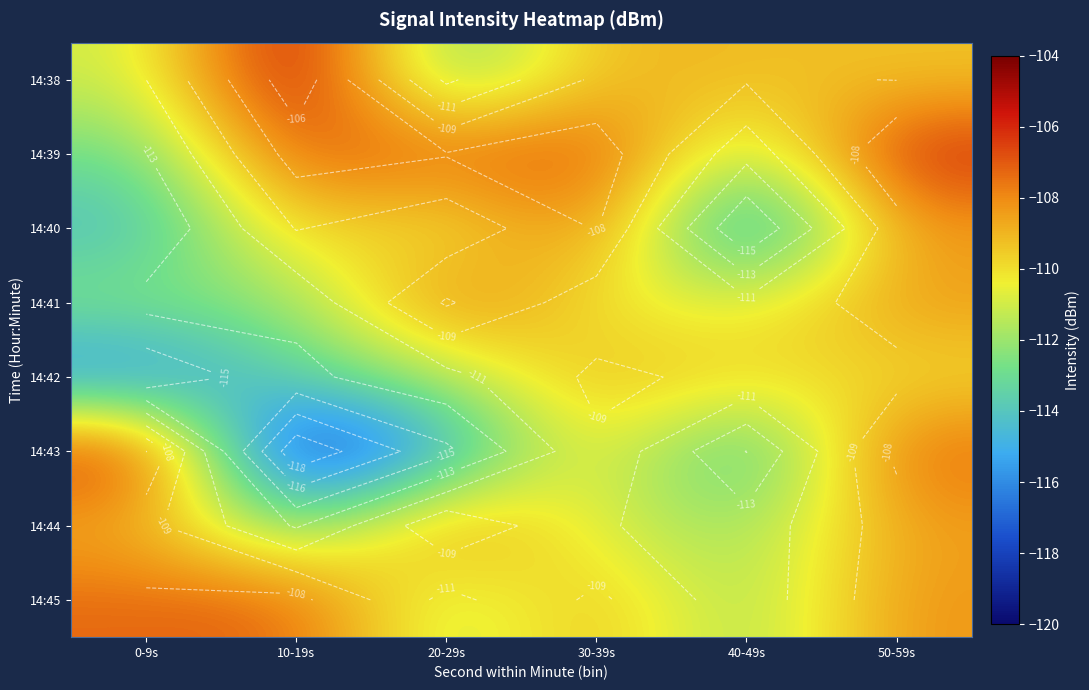

What is the greatest value displayed?

-104.6